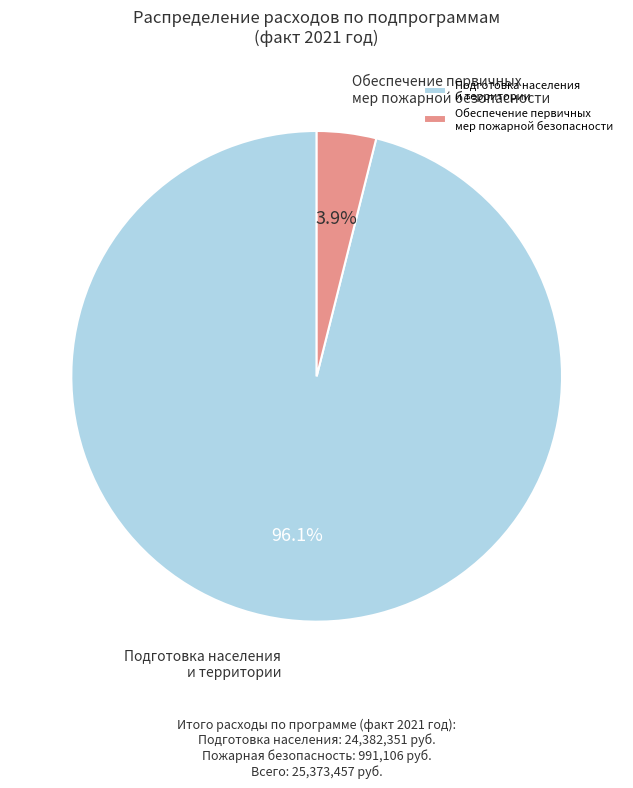

What is the smallest slice in the pie chart?

Обеспечение первичных мер пожарной безопасности